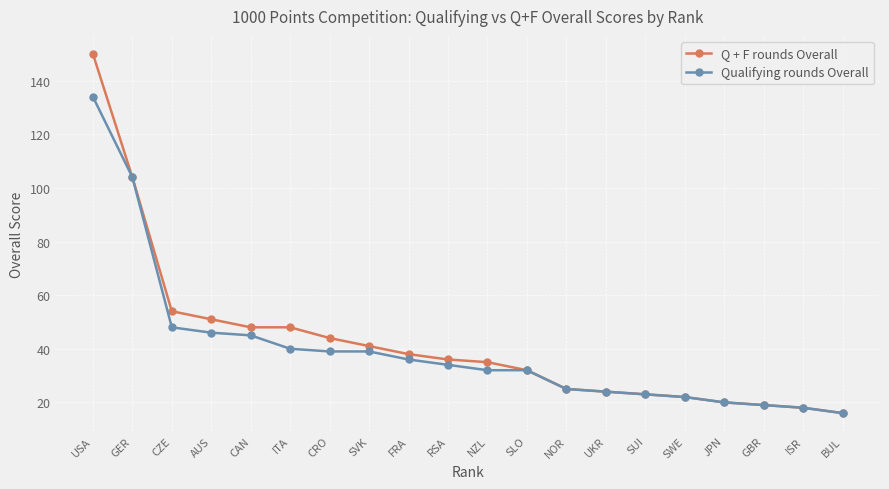

What is the label of the 6th point from the left?

ITA